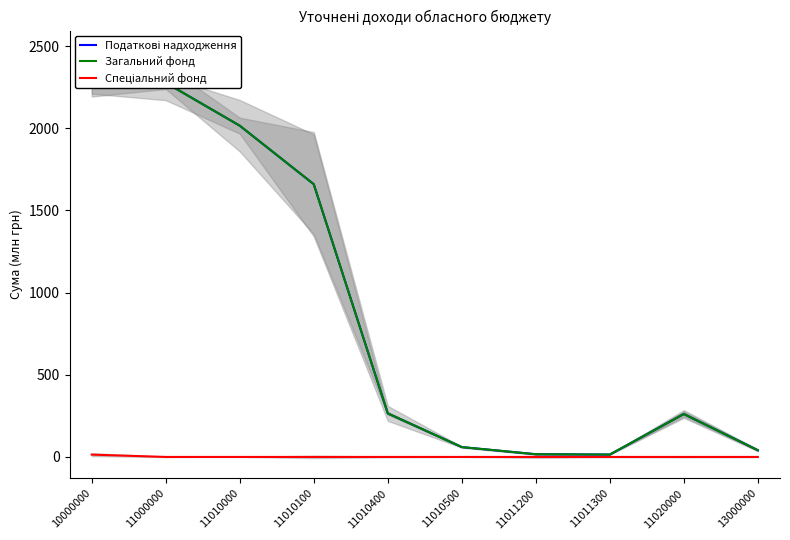

What is the total value across all series at 11000000?

4552.9